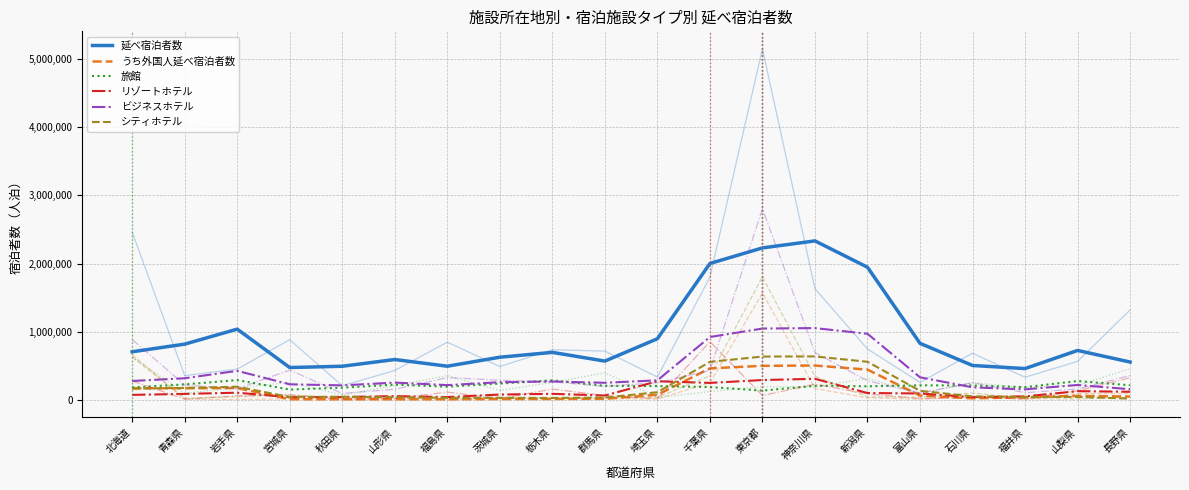

Reading right to left, extract all data points from this chart.

延べ宿泊者数: 552807.5	723260.0	457067.5	502610.0	827770.0	1945685.0	2332552.5	2229667.5	2000627.5	895560.0	566947.5	695012.5	623805.0	491797.5	590165.0	491185.0	472227.5	1036357.5	816187.5	703780.0
うち外国人延べ宿泊者数: 46210.0	56232.5	35377.5	19832.5	59892.5	441815.0	501907.5	497532.5	460300.0	72007.5	13150.0	11327.5	9275.0	6167.5	5897.5	6102.5	6375.0	171055.0	168152.5	167225.0
旅館: 211735.0	274215.0	183395.0	208745.0	210905.0	196642.5	203550.0	133502.5	185225.0	200152.5	203890.0	284335.0	237012.5	191195.0	221037.5	176202.5	148510.0	287950.0	224340.0	180662.5
リゾートホテル: 116422.5	125210.0	48507.5	37427.5	91317.5	97700.0	306825.0	288615.0	246437.5	270382.5	61262.5	85960.0	75557.5	38602.5	52365.0	38790.0	36237.5	102687.5	84967.5	70670.0
ビジネスホテル: 153730.0	215990.0	151622.5	181495.0	328907.5	968382.5	1051702.5	1045010.0	920750.0	284650.0	248385.0	267135.0	256695.0	213862.5	251205.0	210132.5	225755.0	423580.0	314795.0	274787.5
シティホテル: 15780.0	40597.5	40592.5	48650.0	130400.0	556880.0	635315.0	633727.5	555572.5	109410.0	30780.0	25460.0	26650.0	27715.0	36117.5	43772.5	39855.0	190247.5	172930.0	161867.5